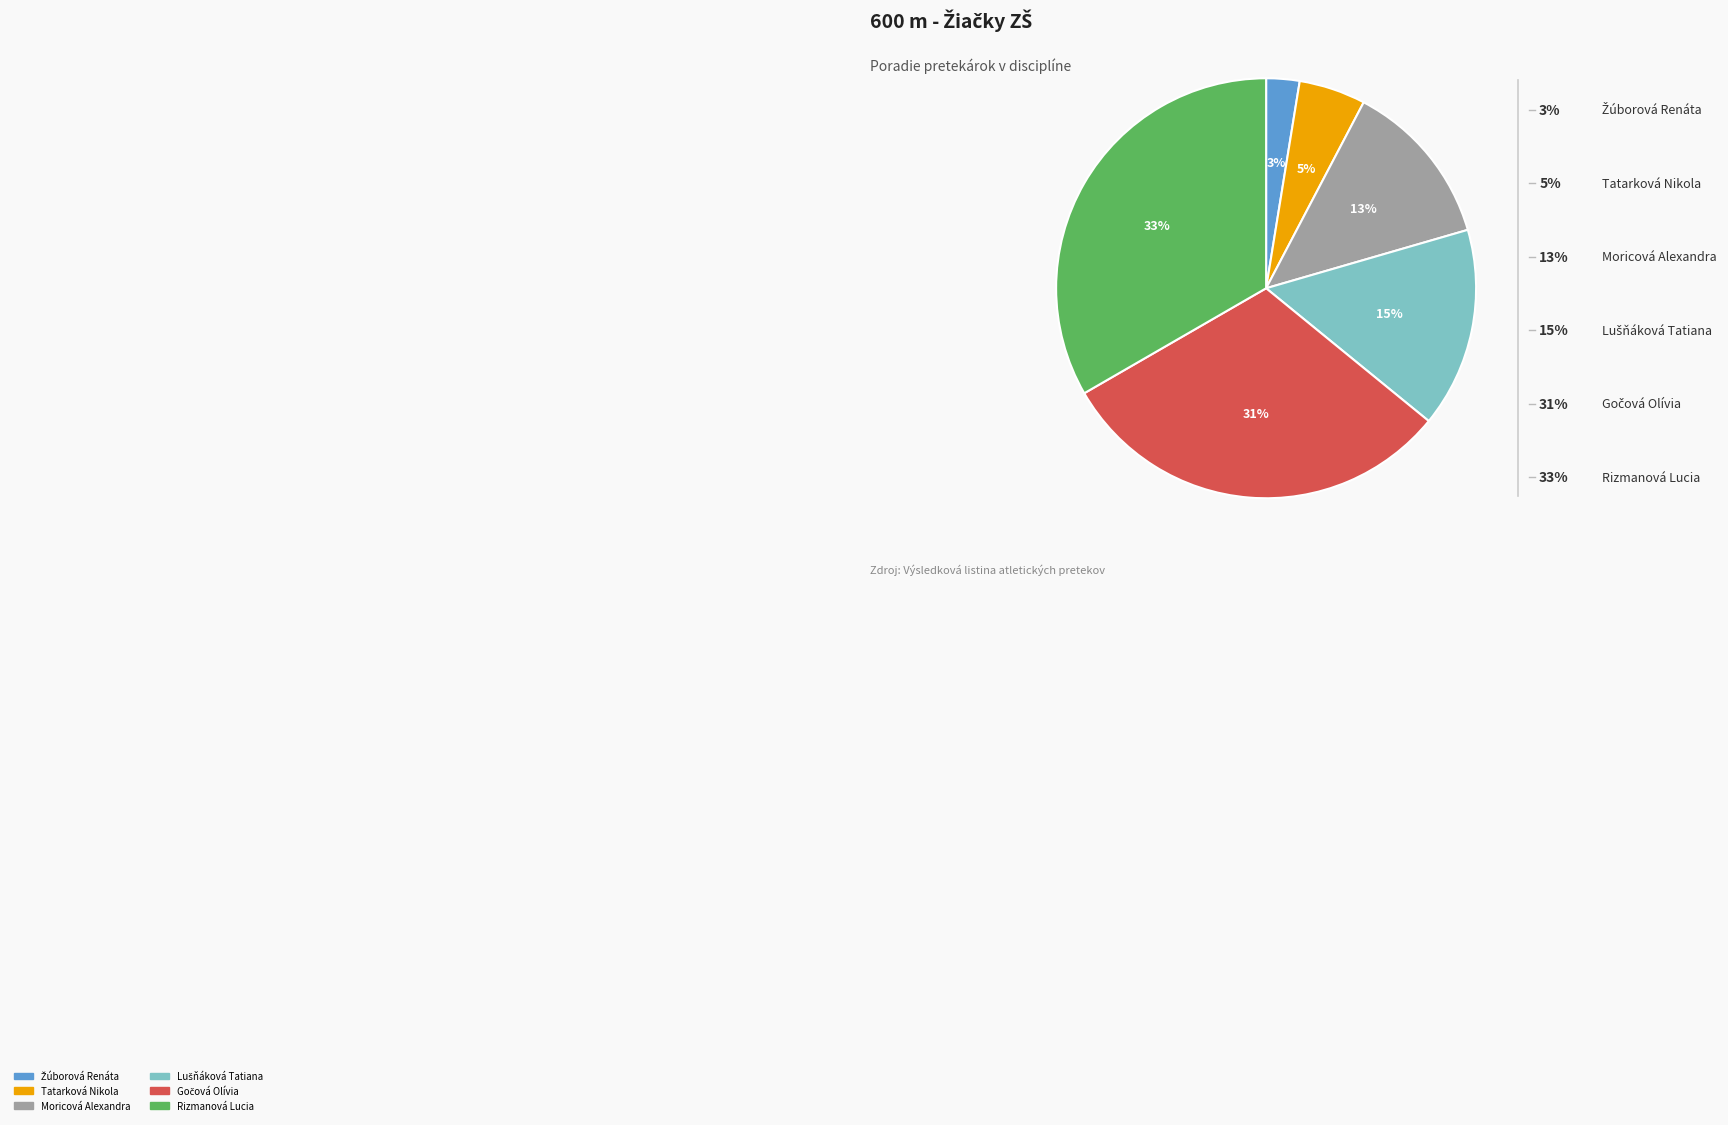

How much of the chart is everything except Tatarková Nikola?

94.9%